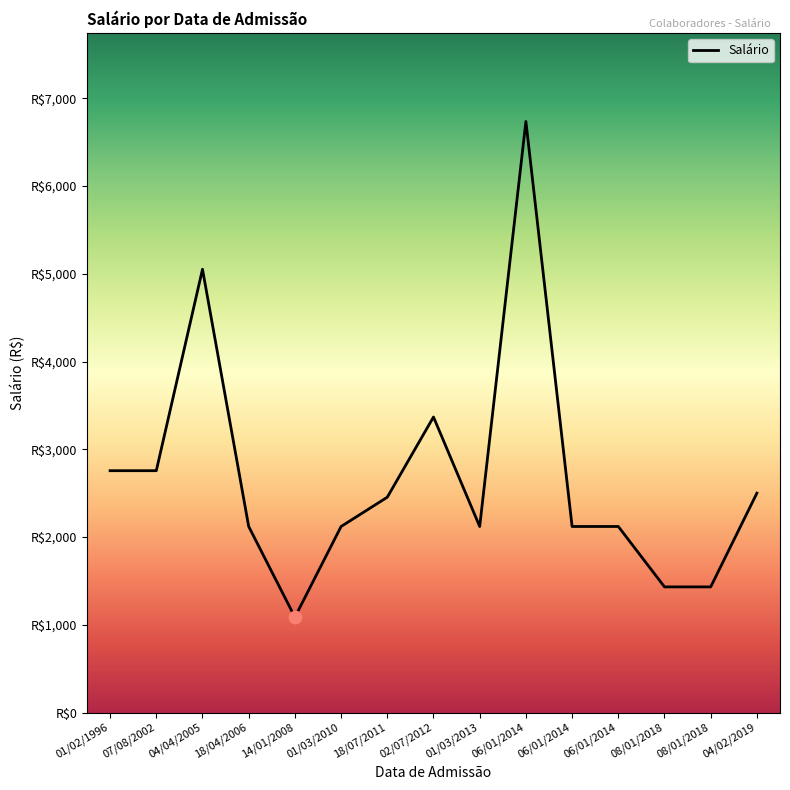

Between 06/01/2014 and 06/01/2014, which is larger?

06/01/2014